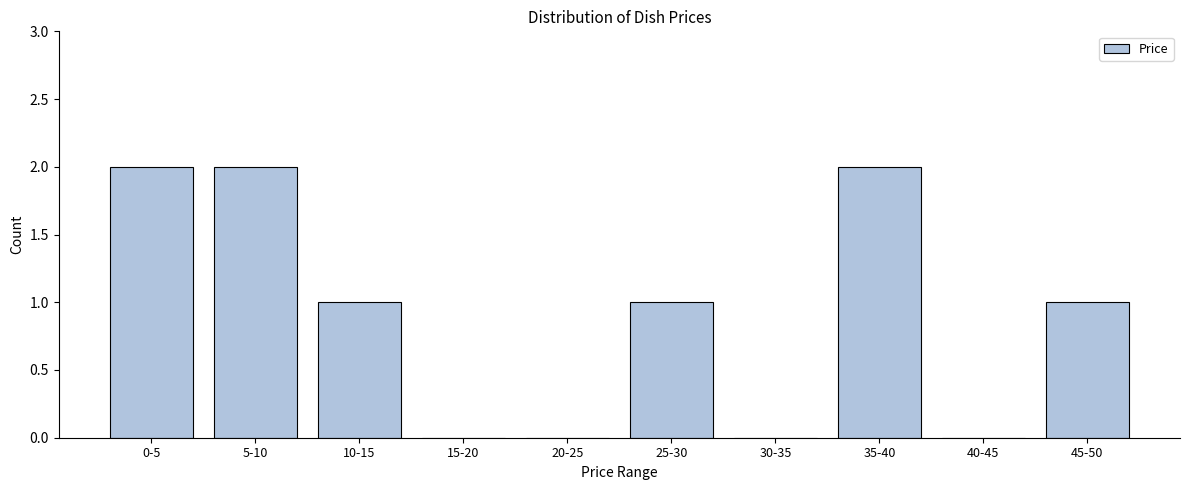

Reading left to right, list all the values displayed in this chart.

0-5=2	5-10=2	10-15=1	15-20=0	20-25=0	25-30=1	30-35=0	35-40=2	40-45=0	45-50=1